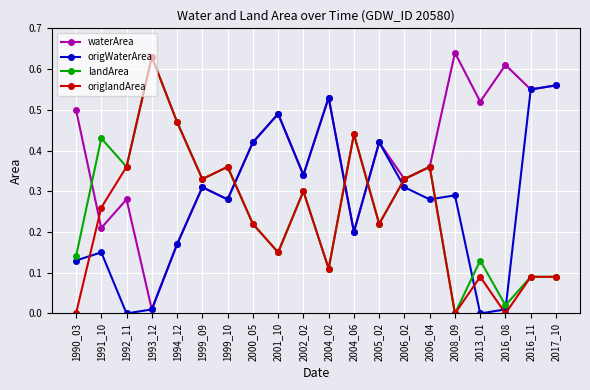

Where is the first local minimum for waterArea?

1991_10